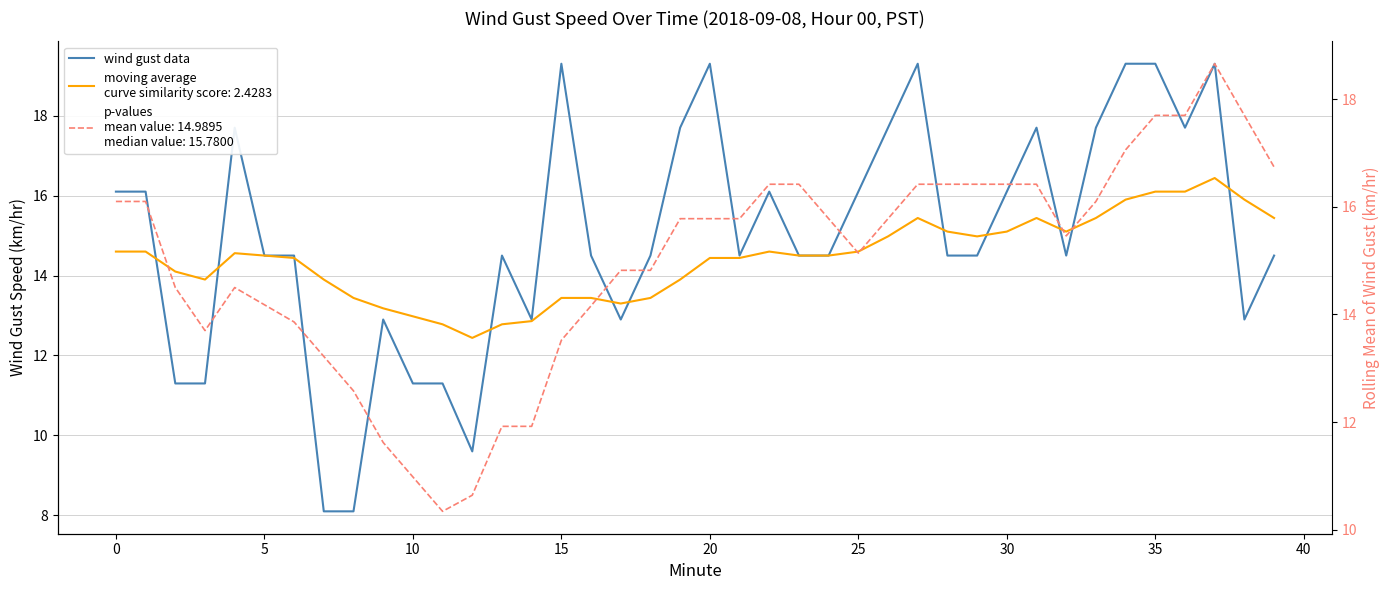

How many interior local peaks (higher than both neighbors) does the data have?

9